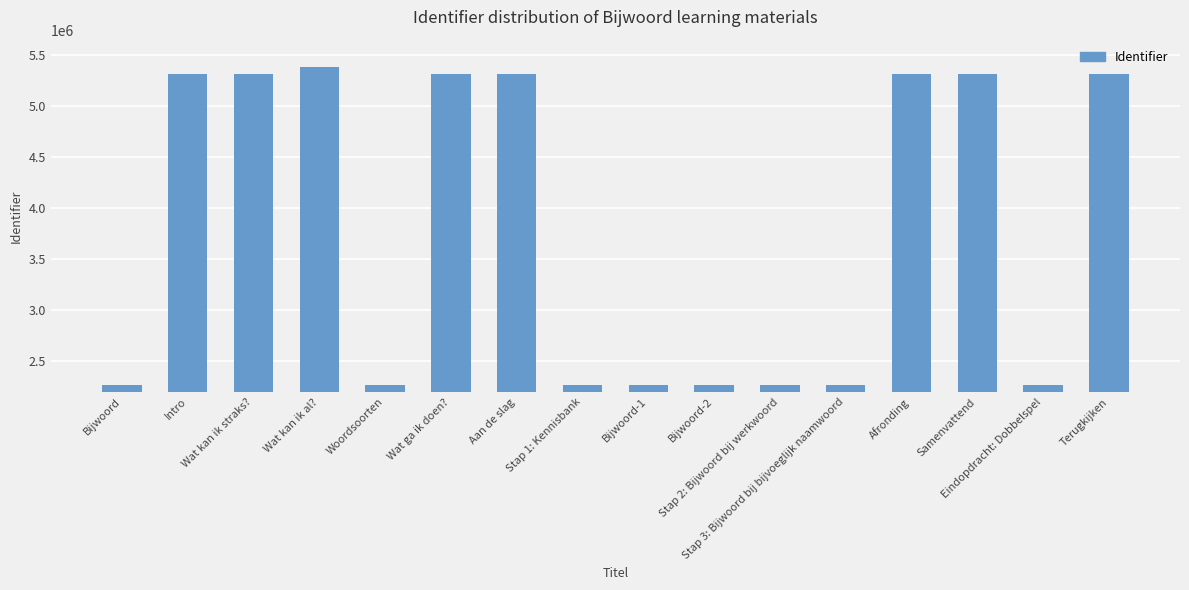

What is the value of the 3rd bar from the left?

5306445